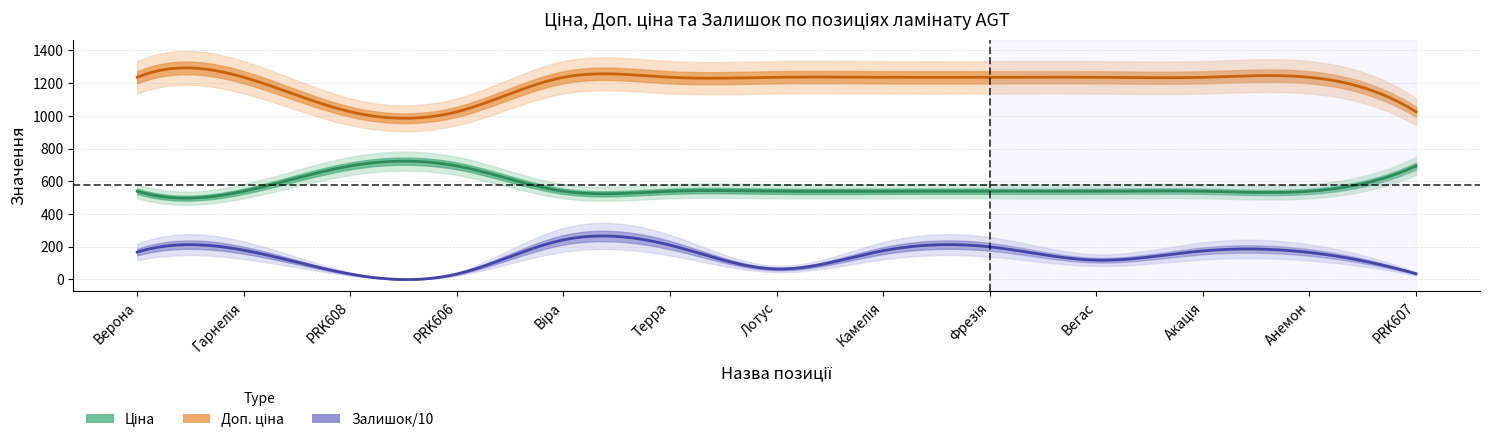

How many lines are shown in the chart?

3